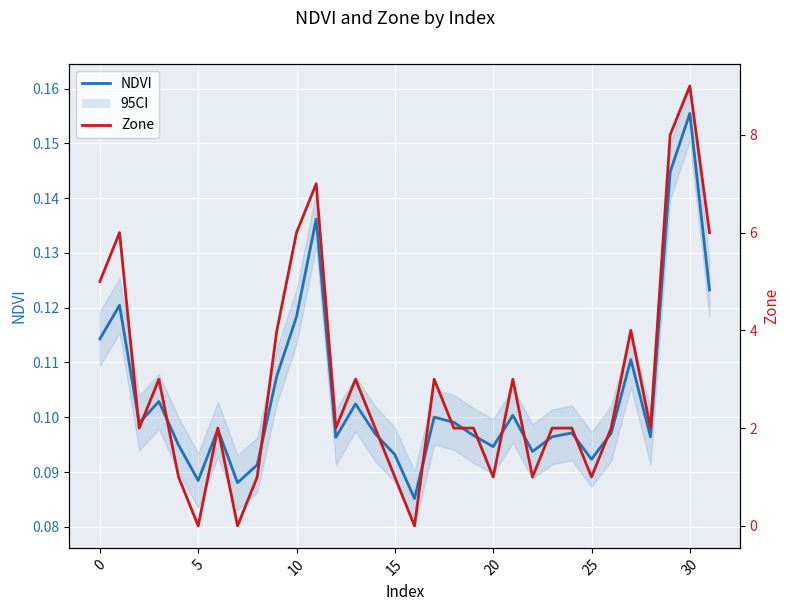

What is the difference between the maximum and minimum values in the NDVI series?

0.1